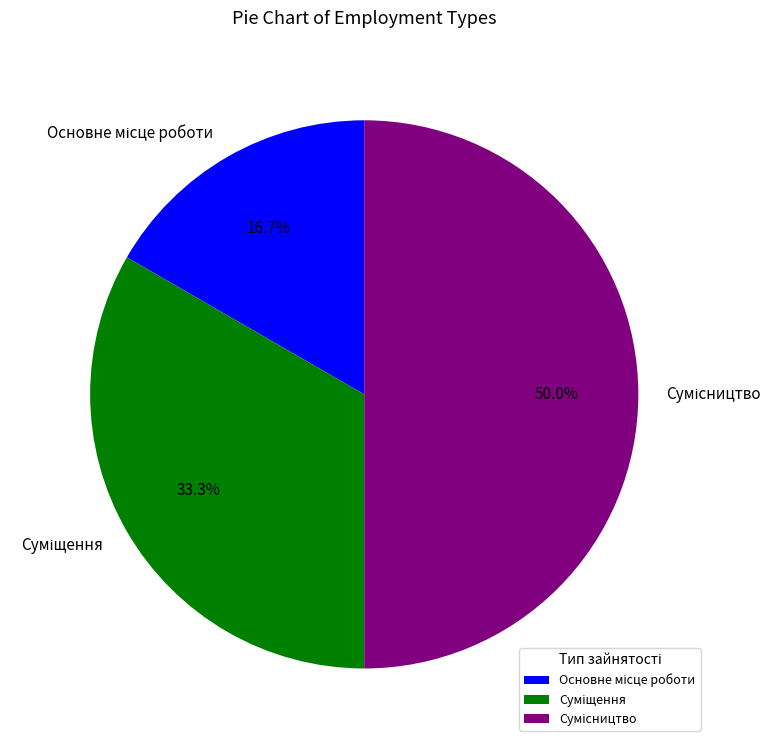

Does Сумісництво account for over 50% of the chart?

No